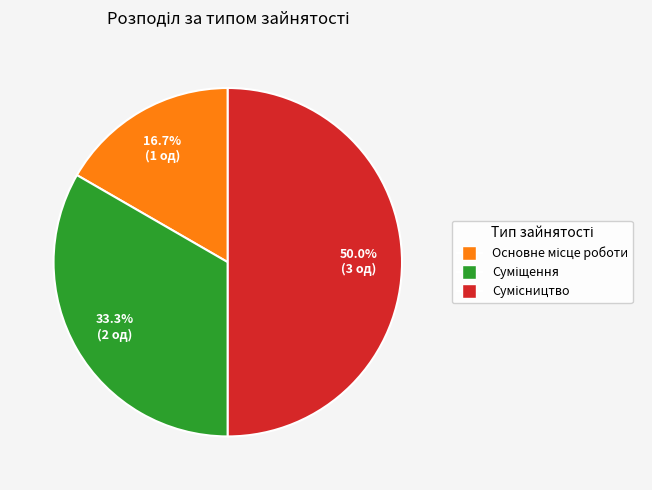

How many slices are in this pie chart?

3